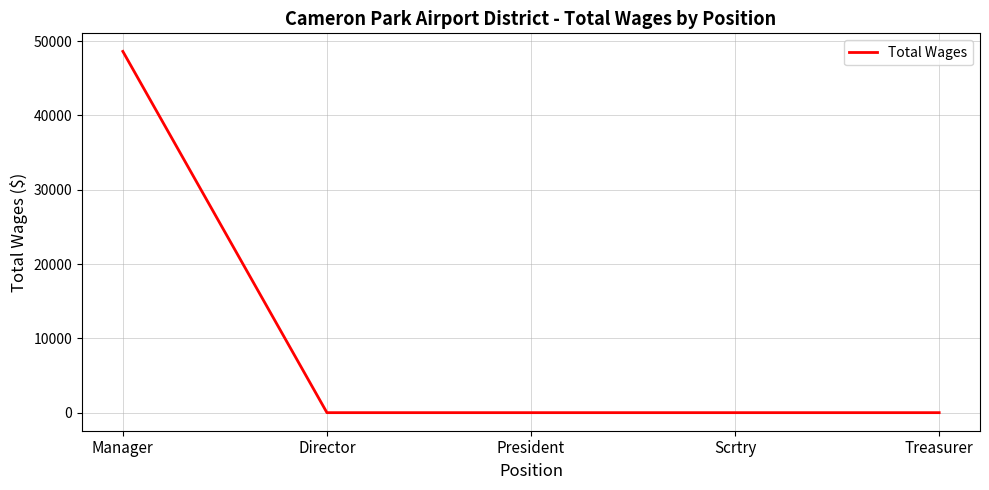

Is it true that the value at Manager is 48624?

True